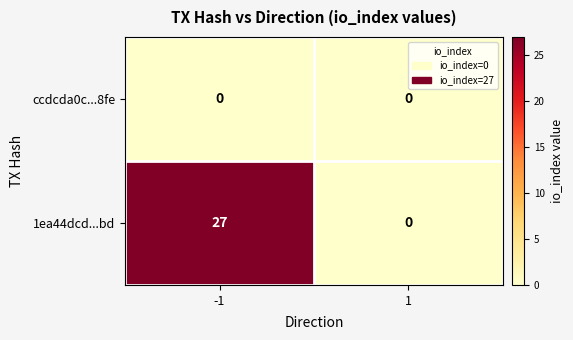

What is the greatest value displayed?

27